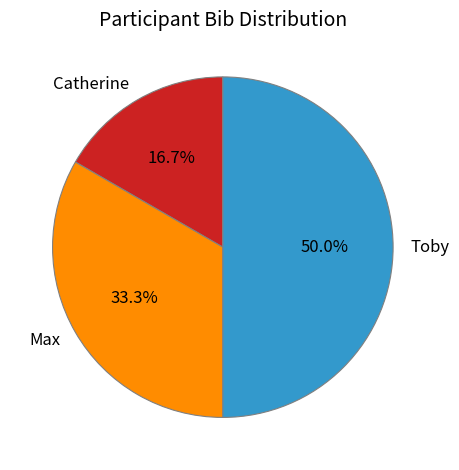

How many slices are in this pie chart?

3